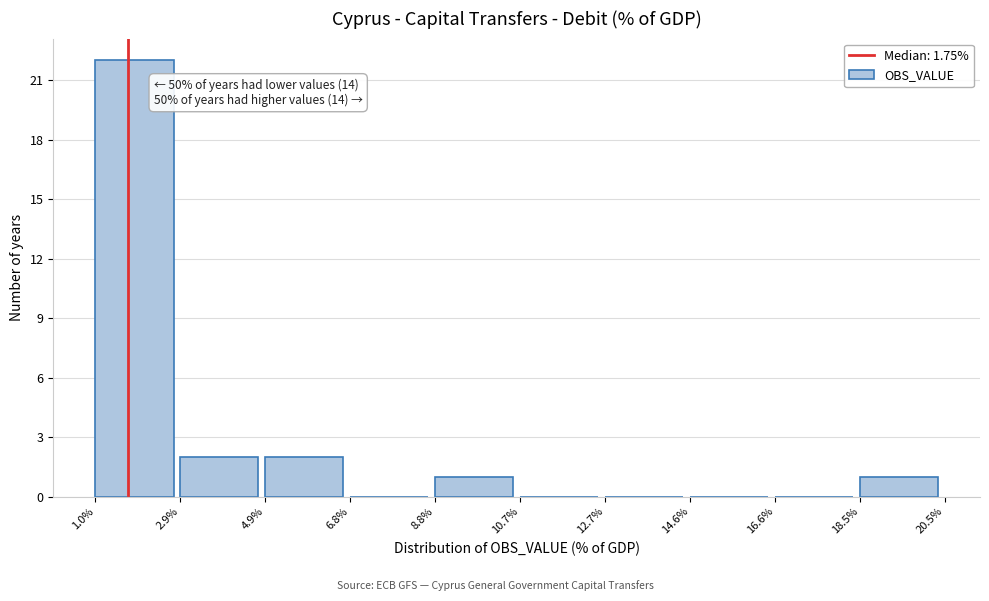

Which range on the x-axis has the tallest bar?

1.0% to 2.9%